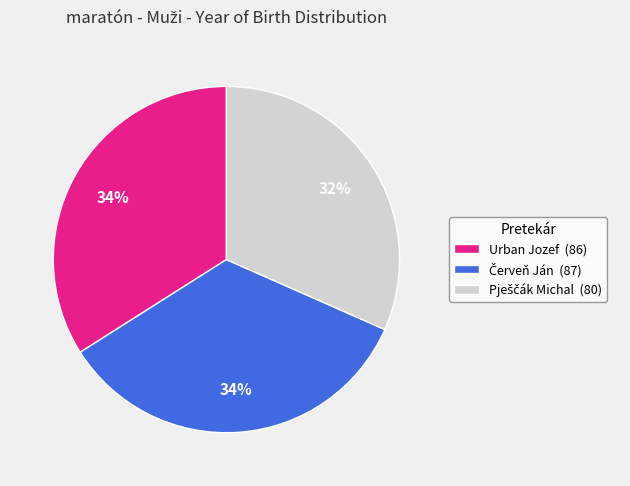

Is it true that Urban Jozef (86) is 34% of the pie?

True